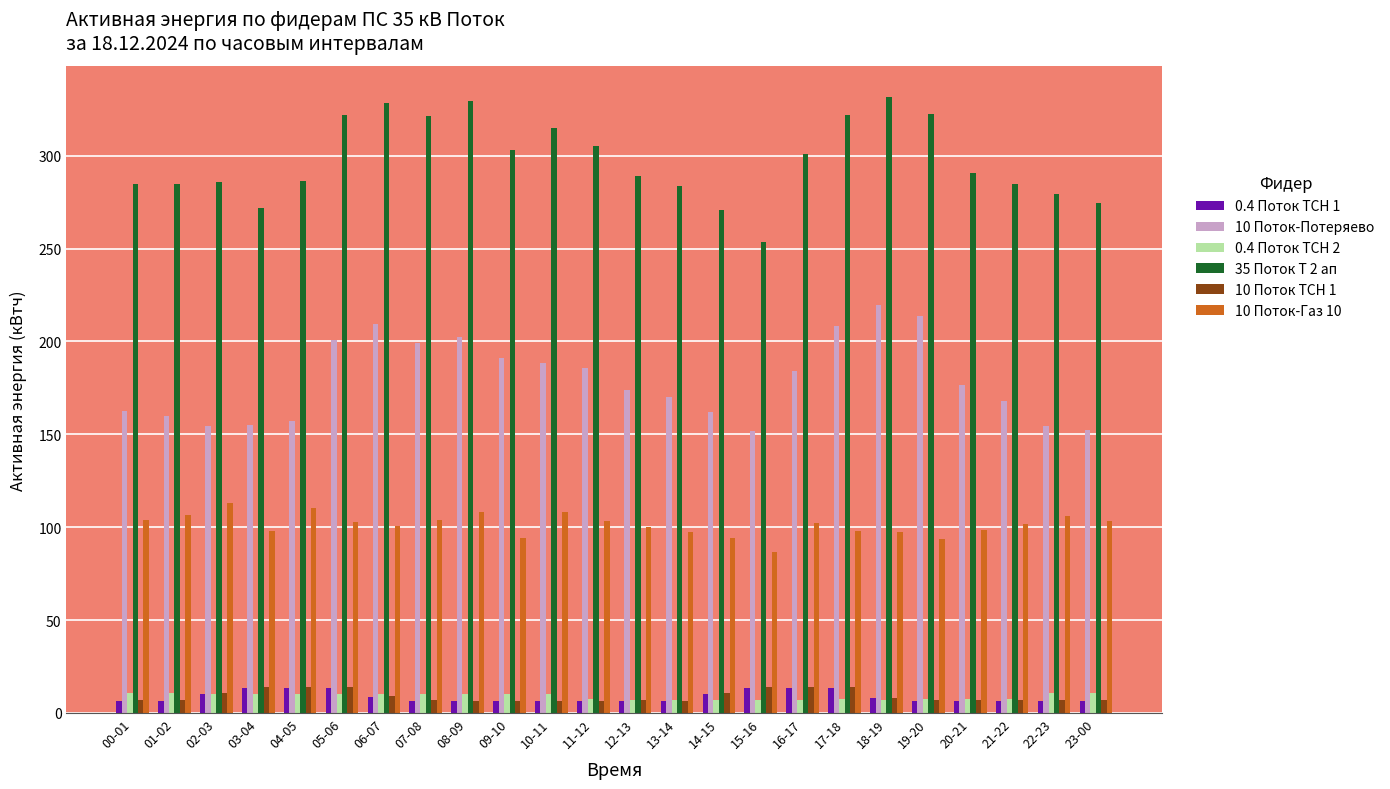

What is the spread (max minus min) of values at 10-11?

308.7